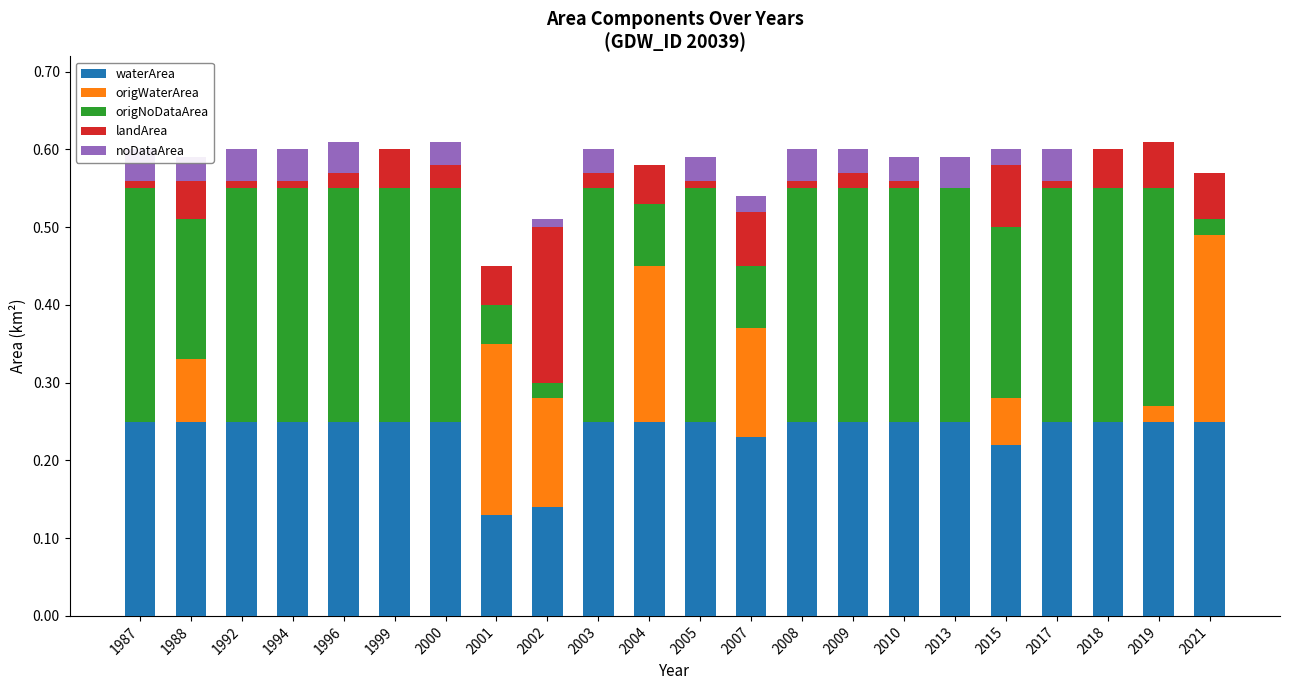

Is it true that noDataArea equals 0.0 at 2017?

True